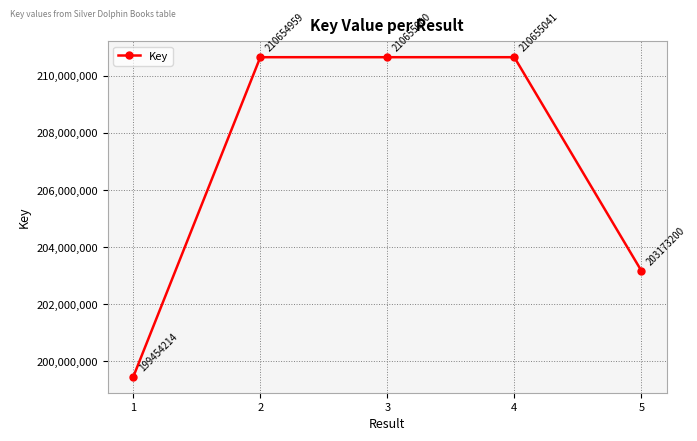

Reading left to right, extract all data points from this chart.

1=199454214	2=210654959	3=210655000	4=210655041	5=203173200